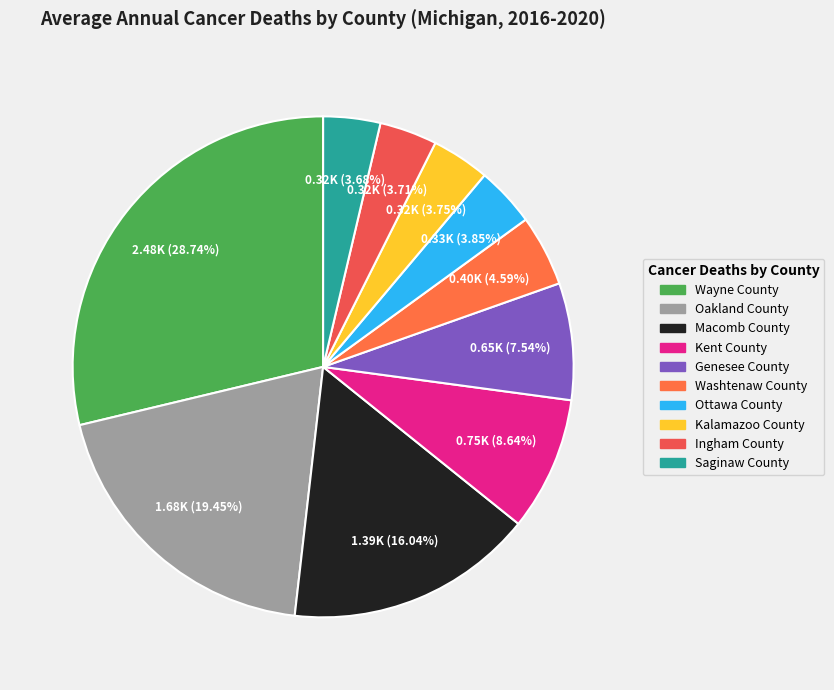

What percentage is the Kent County slice, to the nearest percent?

9%